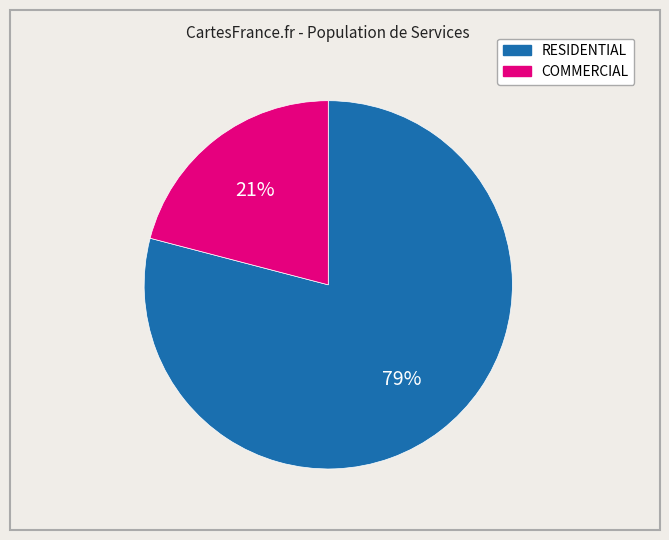

Is it true that COMMERCIAL is 21% of the pie?

True